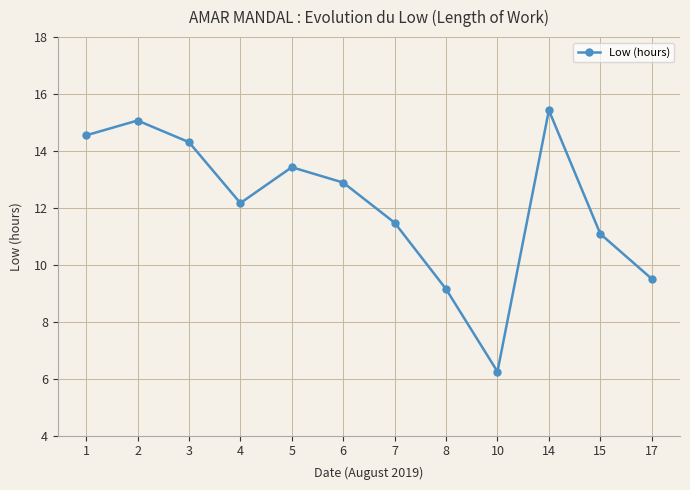

Rank the categories by value from highest to lowest.

14, 2, 1, 3, 5, 6, 4, 7, 15, 17, 8, 10